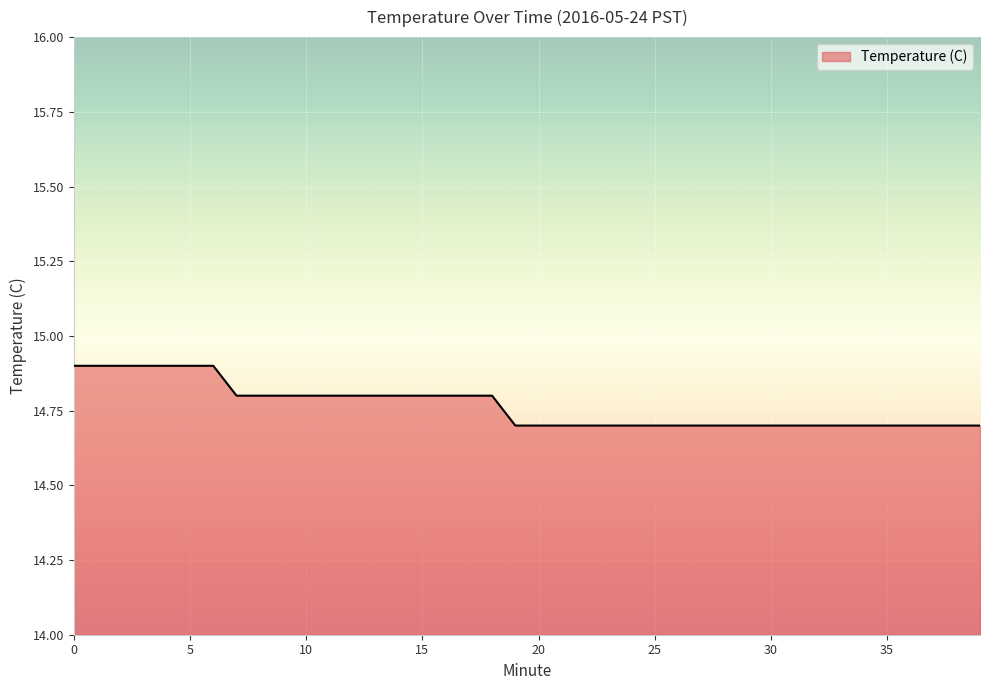

What is the smallest value displayed?

14.7